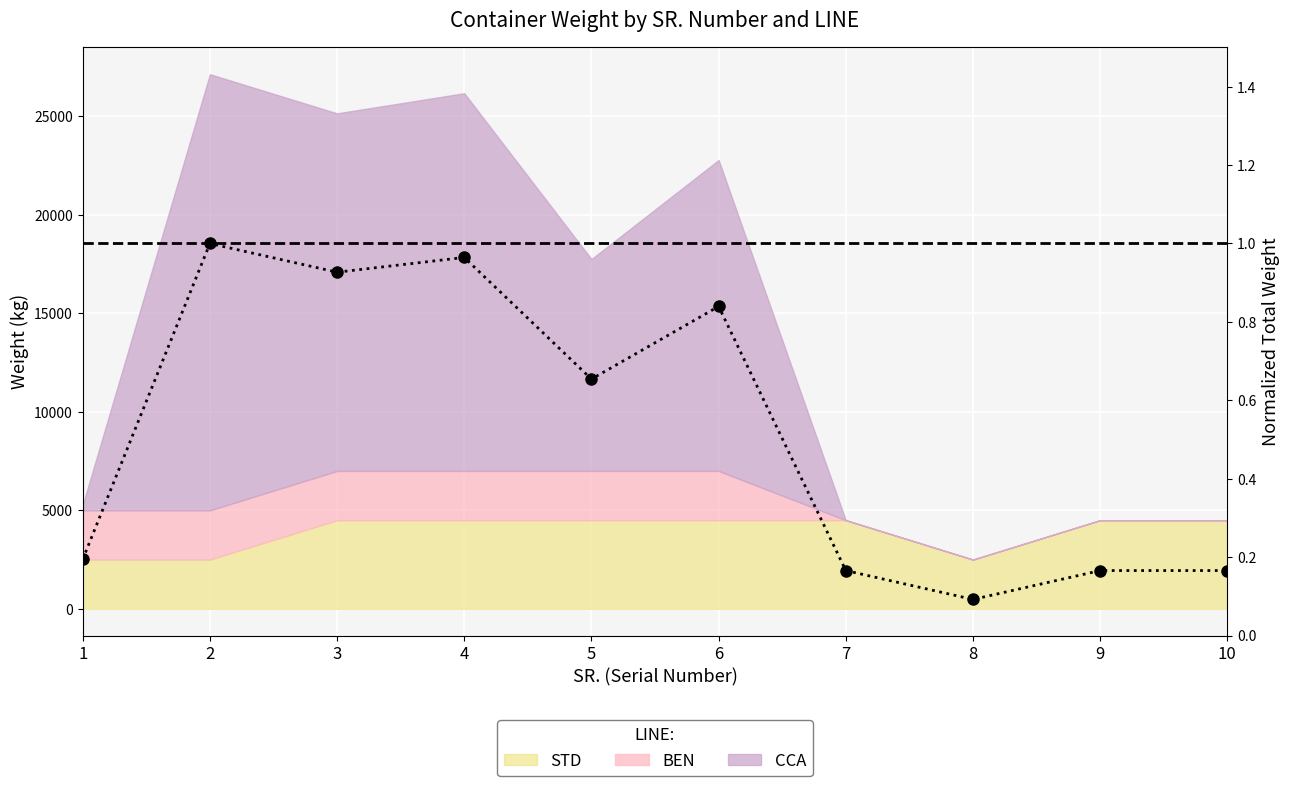

What is the greatest value displayed?

1.0